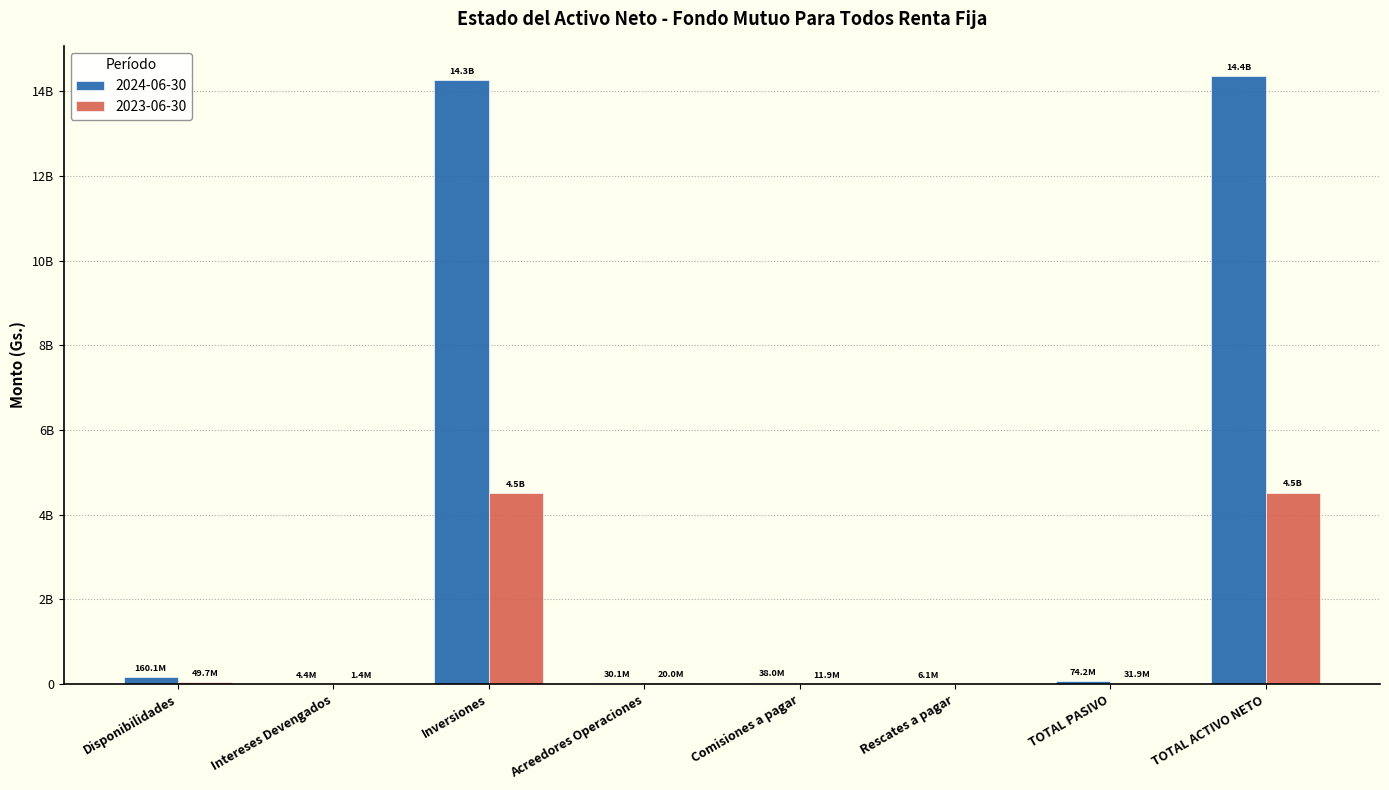

Are the bars horizontal?

No